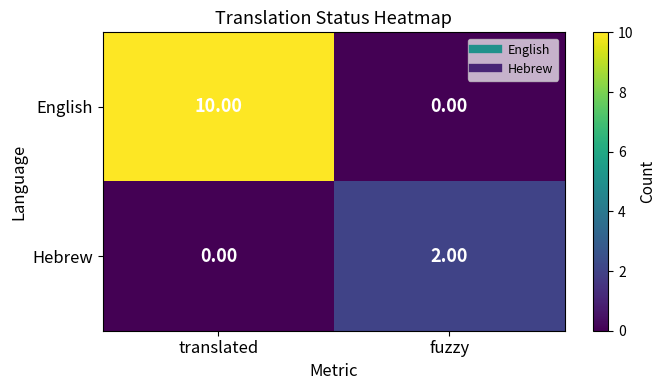

Which label corresponds to the largest value in the chart?

translated